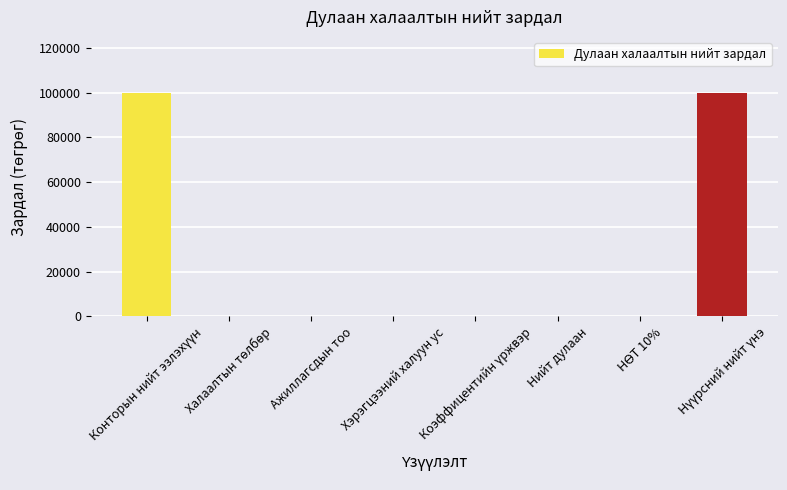

True or false: the data shows -51538 at Хэрэгцээний халуун ус.

False